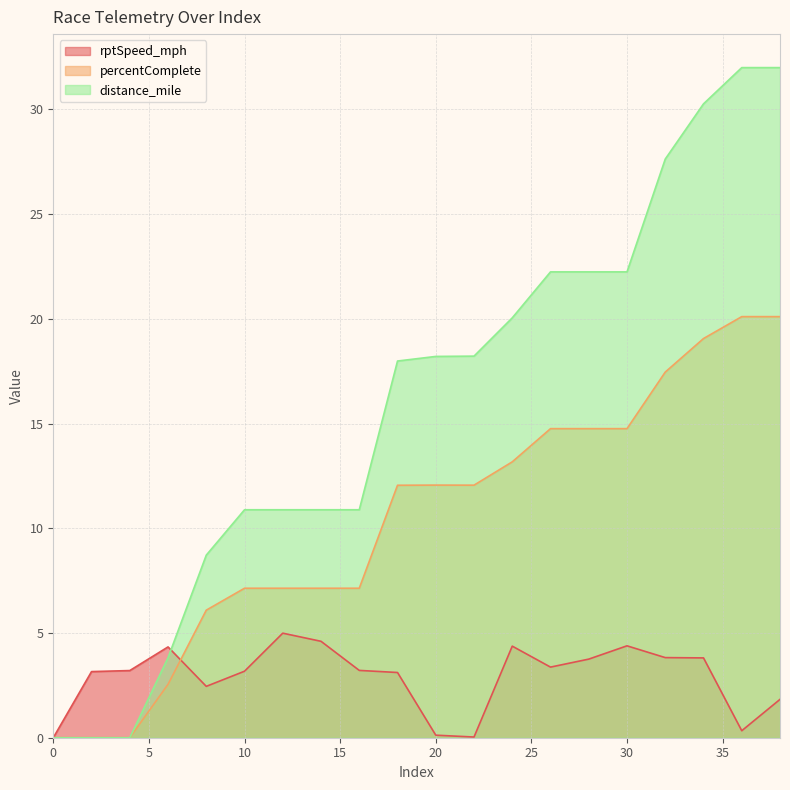

What is the spread (max minus min) of values at 34?

26.4